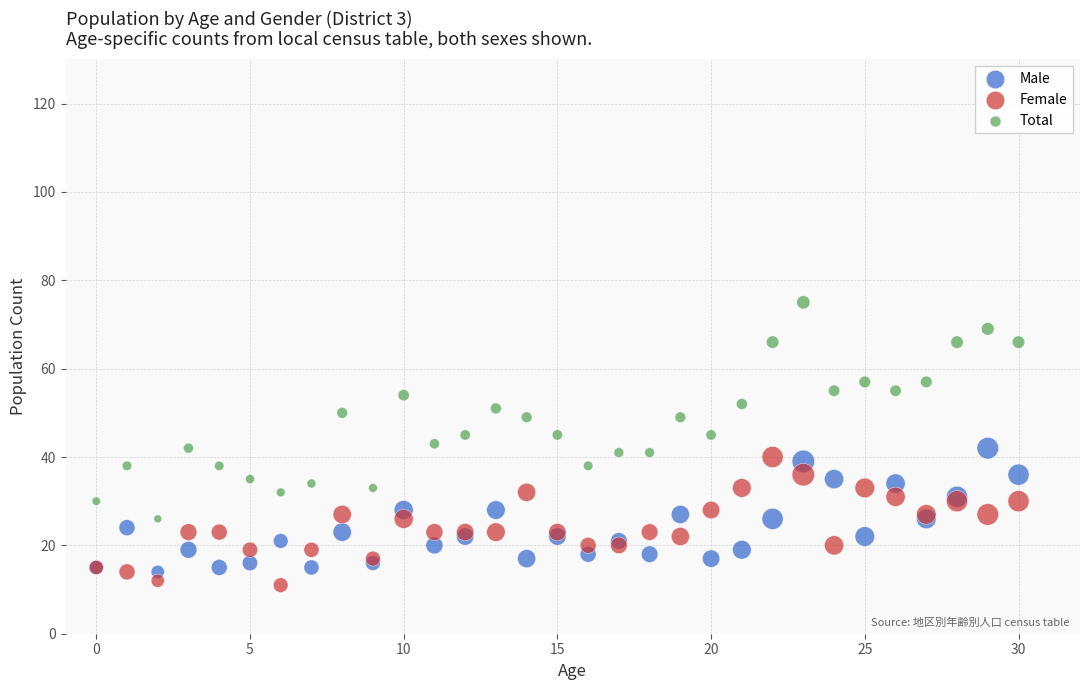

Which series contains the highest Y value?

Total